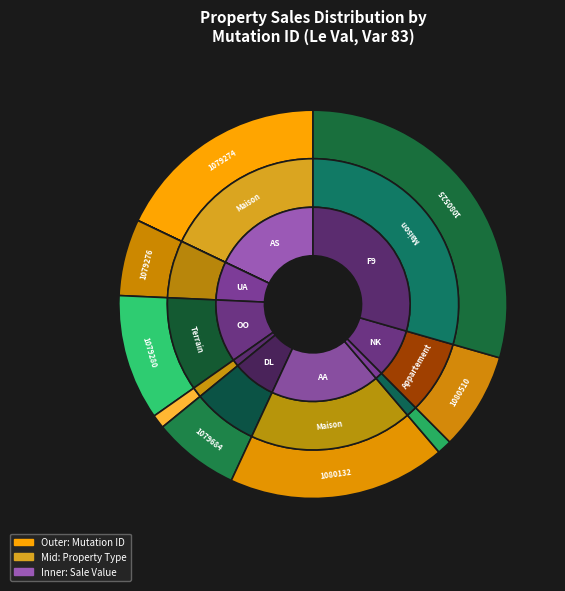

Combined, do 2023-1079280 and 2023-1079275 account for over 50%?

No